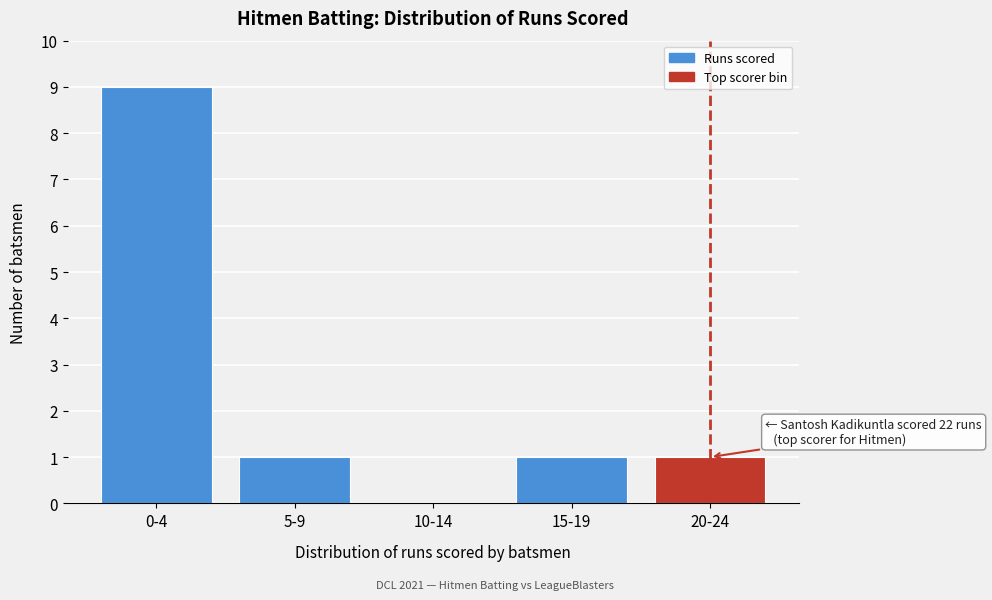

Reading left to right, list all the values displayed in this chart.

0-4=9	5-9=1	10-14=0	15-19=1	20-24=1